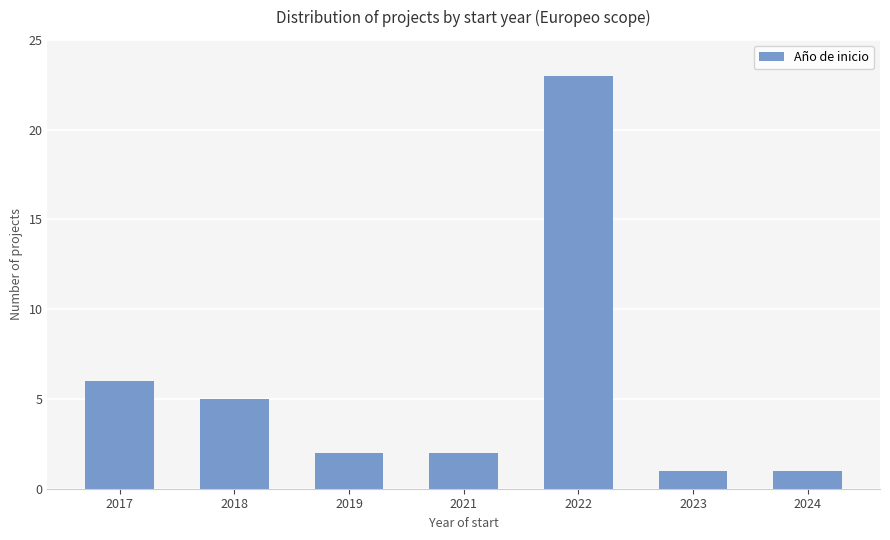

Reading left to right, what are all the values shown in this chart?

6	5	2	2	23	1	1